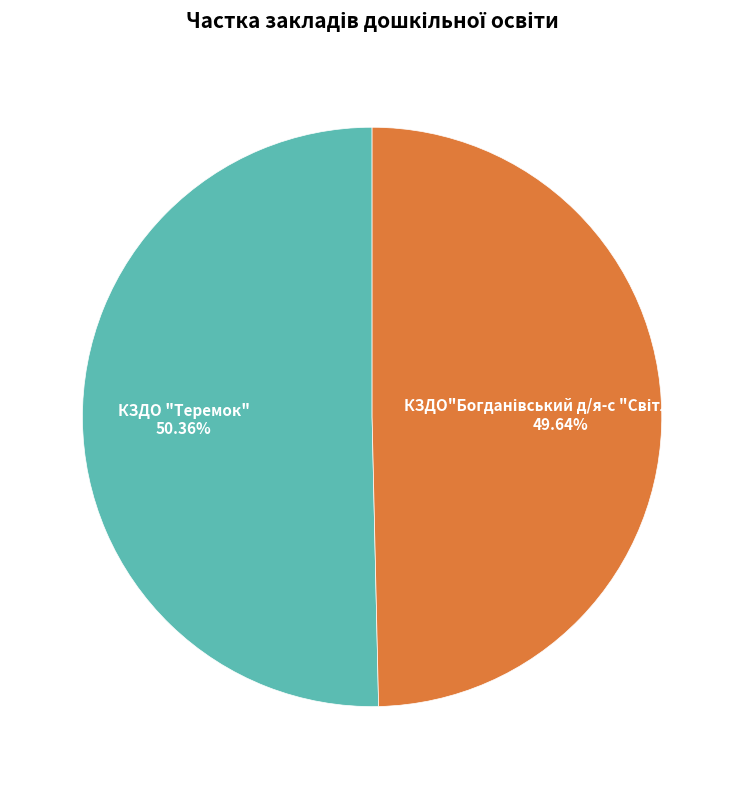

The КЗДО "Теремок" slice represents 38% of the pie. True or false?

False